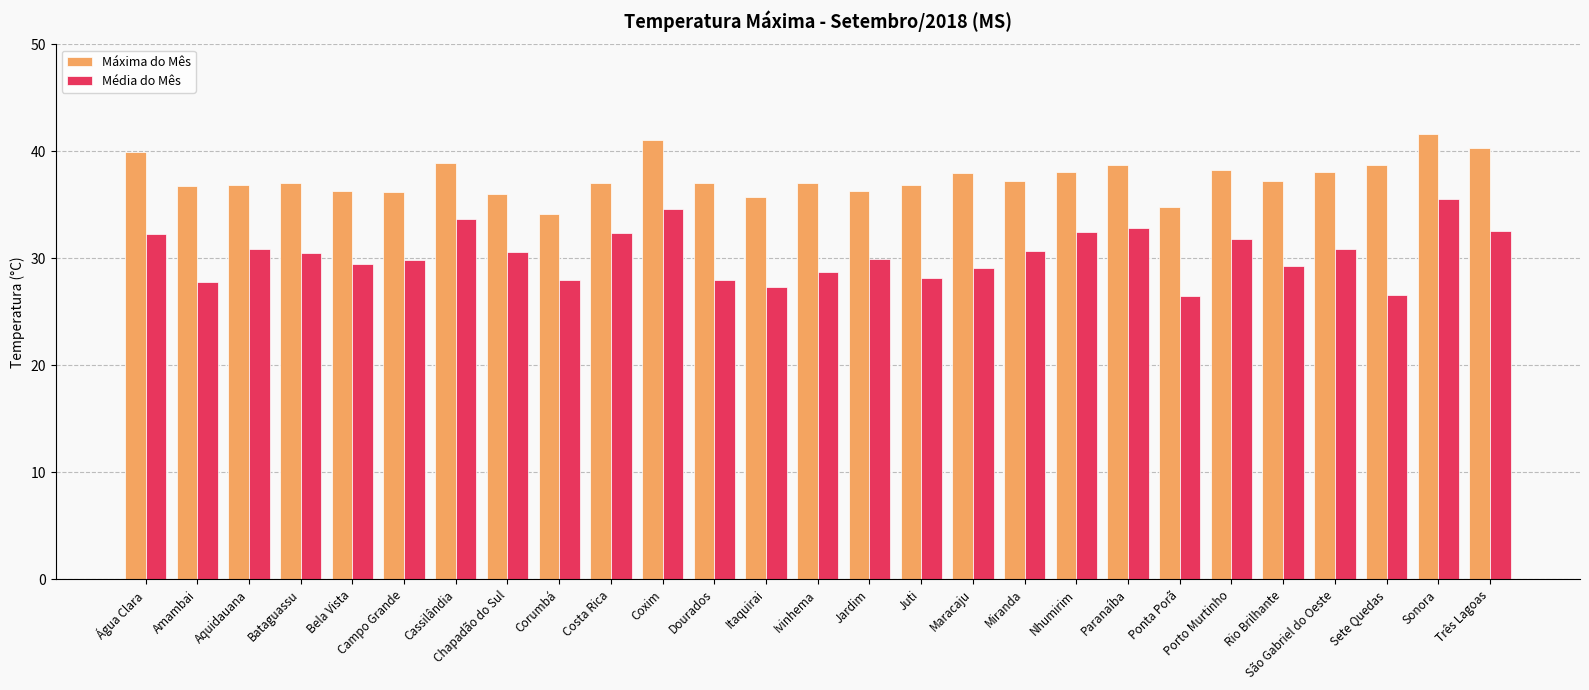

Which category has the lowest value in the Máxima do Mês series?

Corumbá